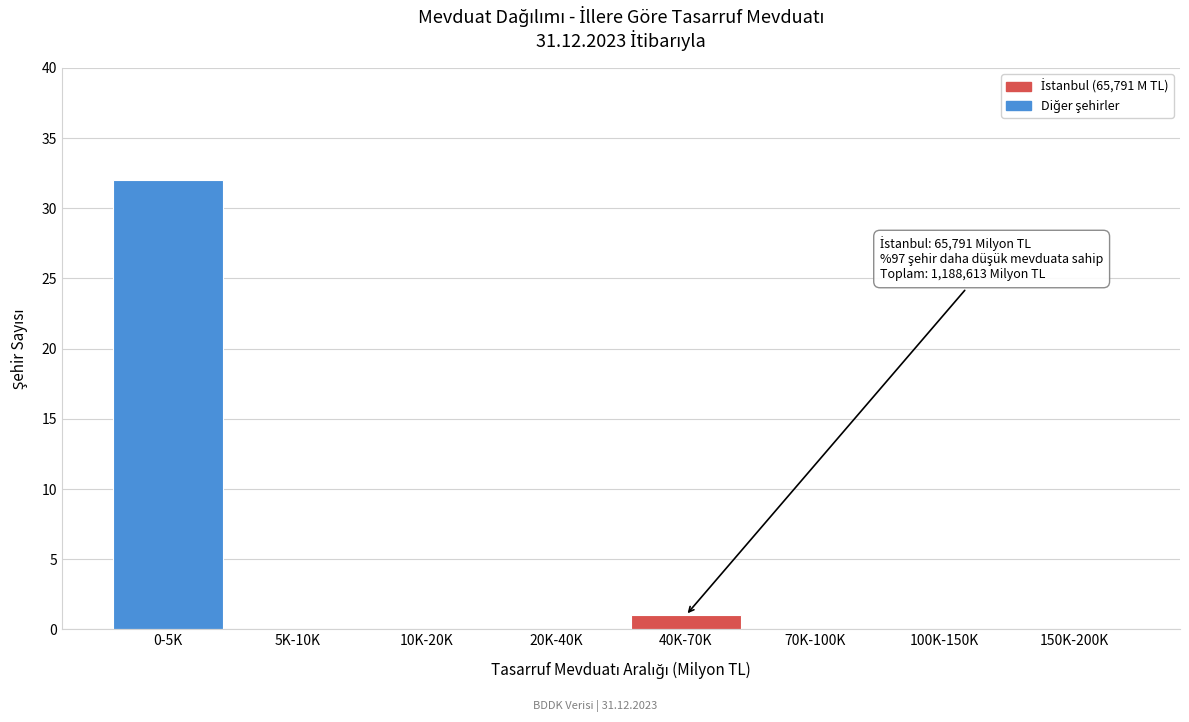

Reading right to left, what are all the values shown in this chart?

150K-200K=0	100K-150K=0	70K-100K=0	40K-70K=1	20K-40K=0	10K-20K=0	5K-10K=0	0-5K=32